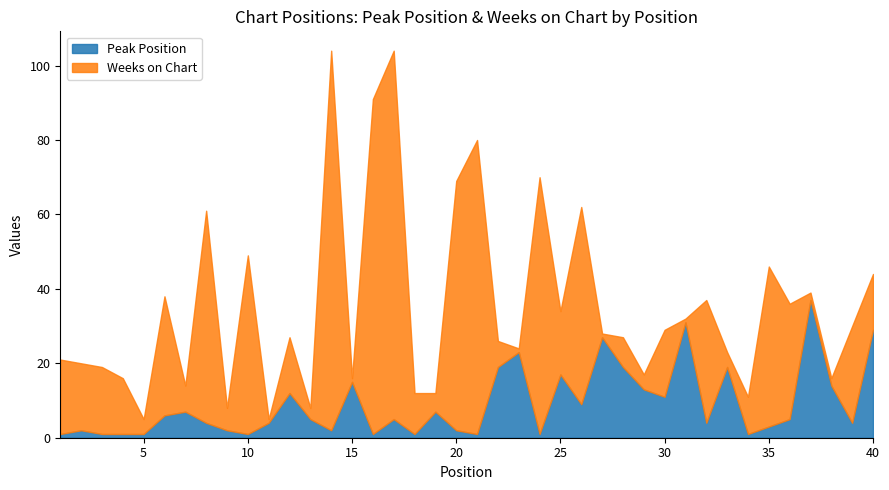

Which label corresponds to the smallest value in the chart?

1